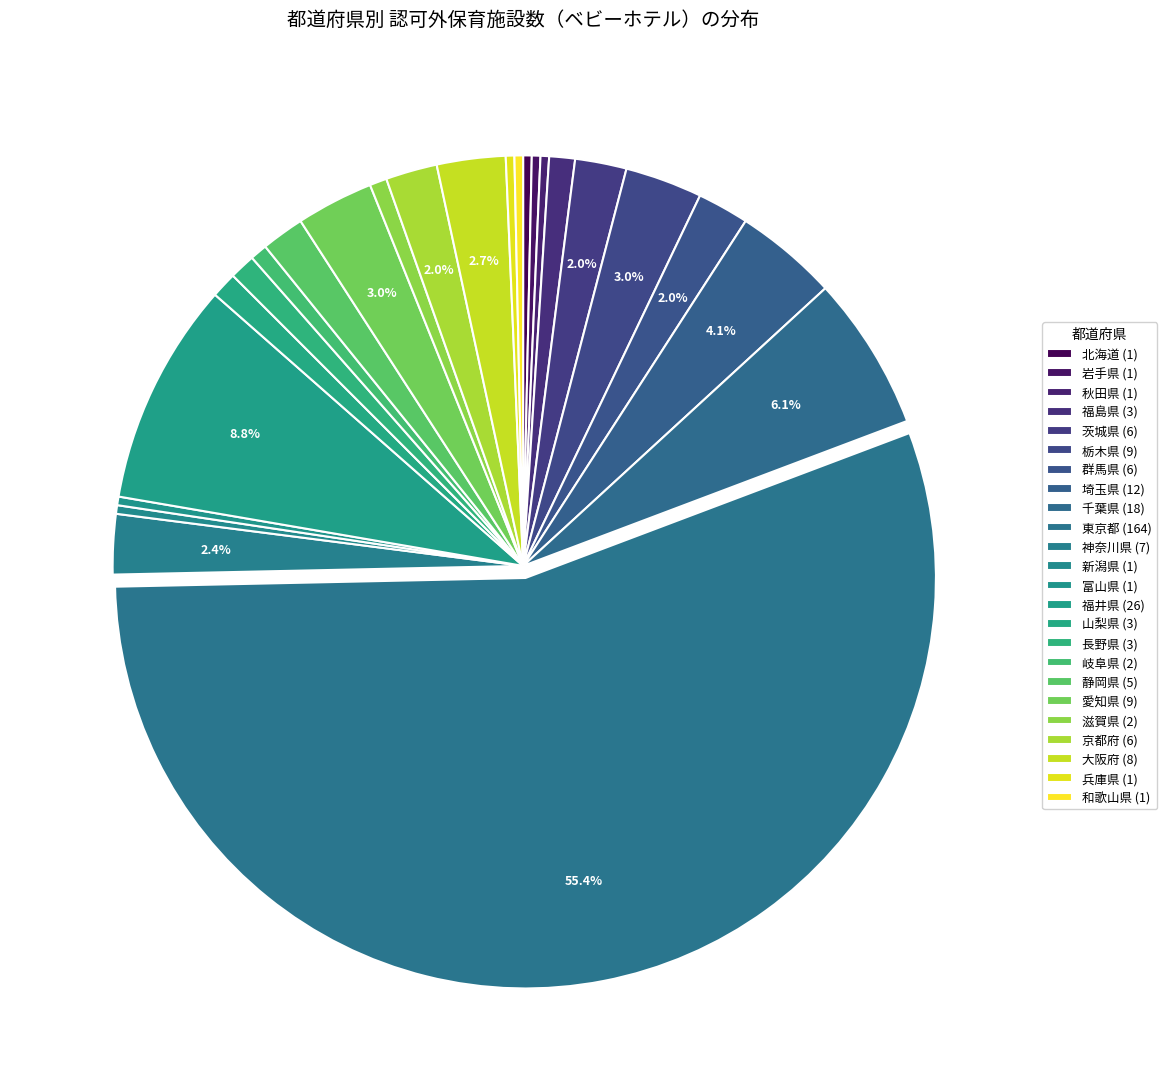

Which category accounts for the majority?

東京都